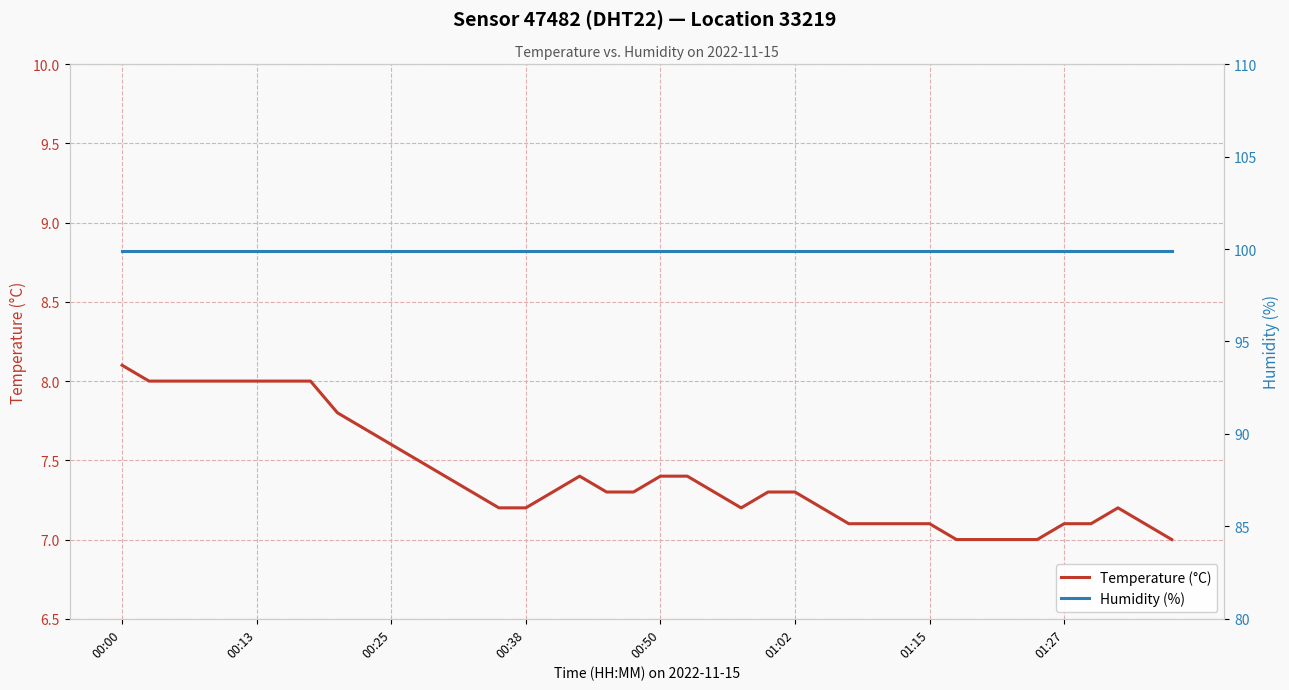

True or false: Temperature (°C) and Humidity (%) cross at least once.

False